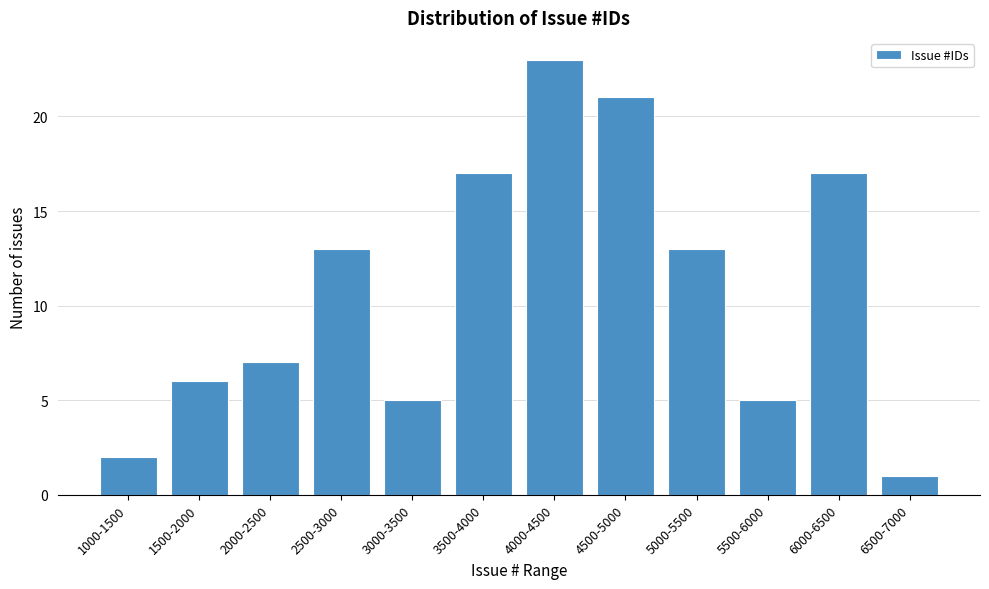

Reading right to left, what are all the values shown in this chart?

1	17	5	13	21	23	17	5	13	7	6	2